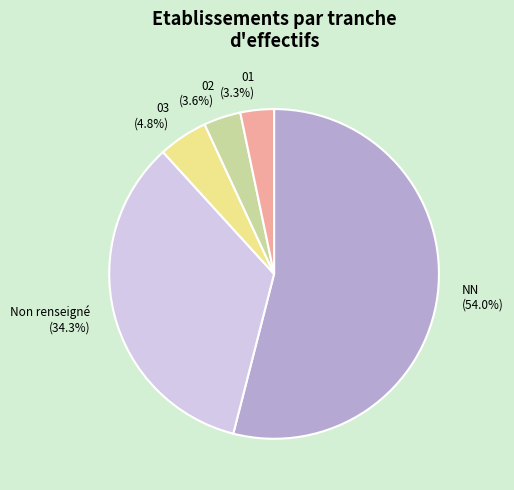

To the nearest percent, what is the difference between the largest and smallest slice percentages?

51%